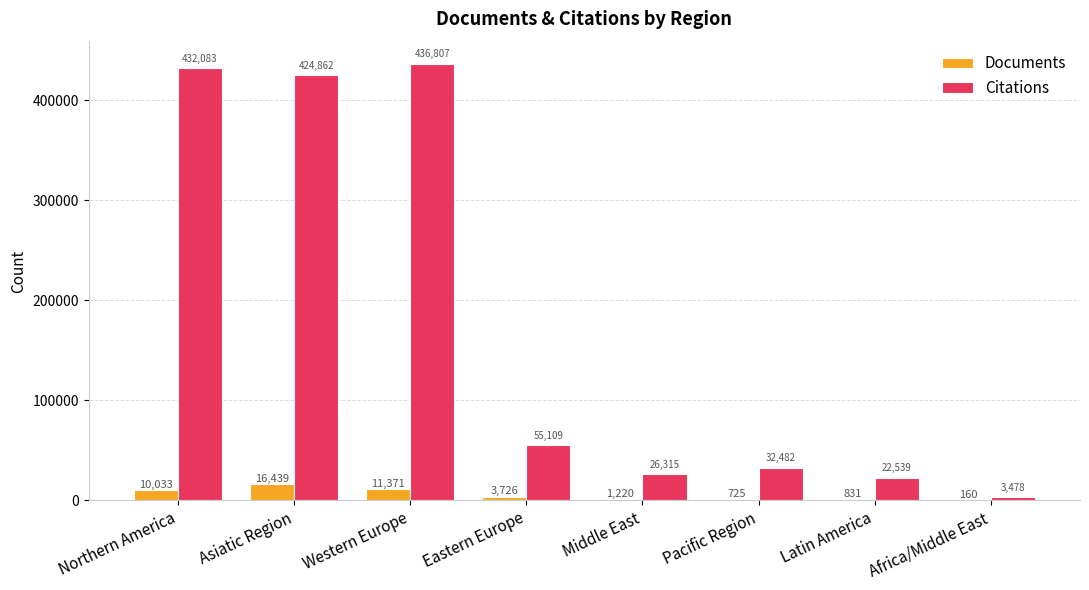

At which label does Citations reach its peak?

Western Europe